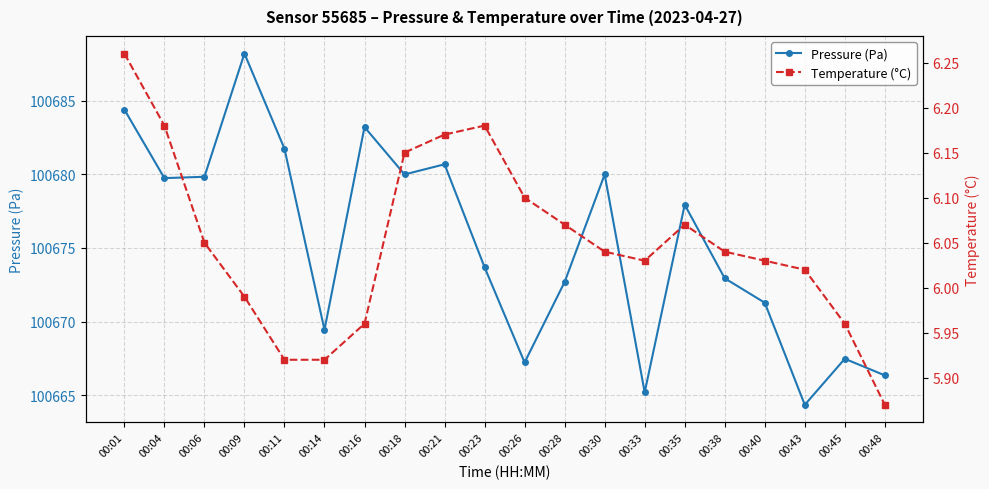

Rank the series by their average value, from lowest to highest.

Temperature (°C), Pressure (Pa)